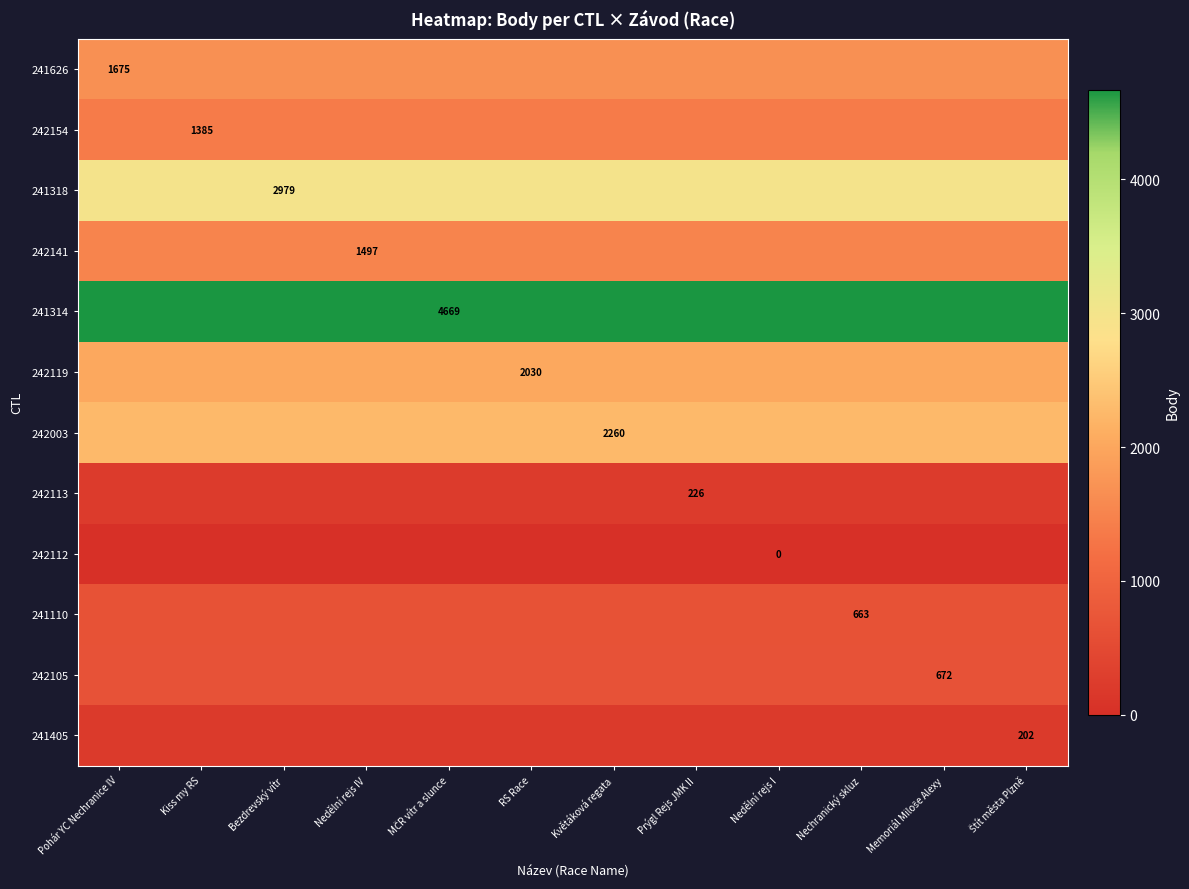

Which has a higher value, Květáková regata or Nedělní rejs I?

Květáková regata